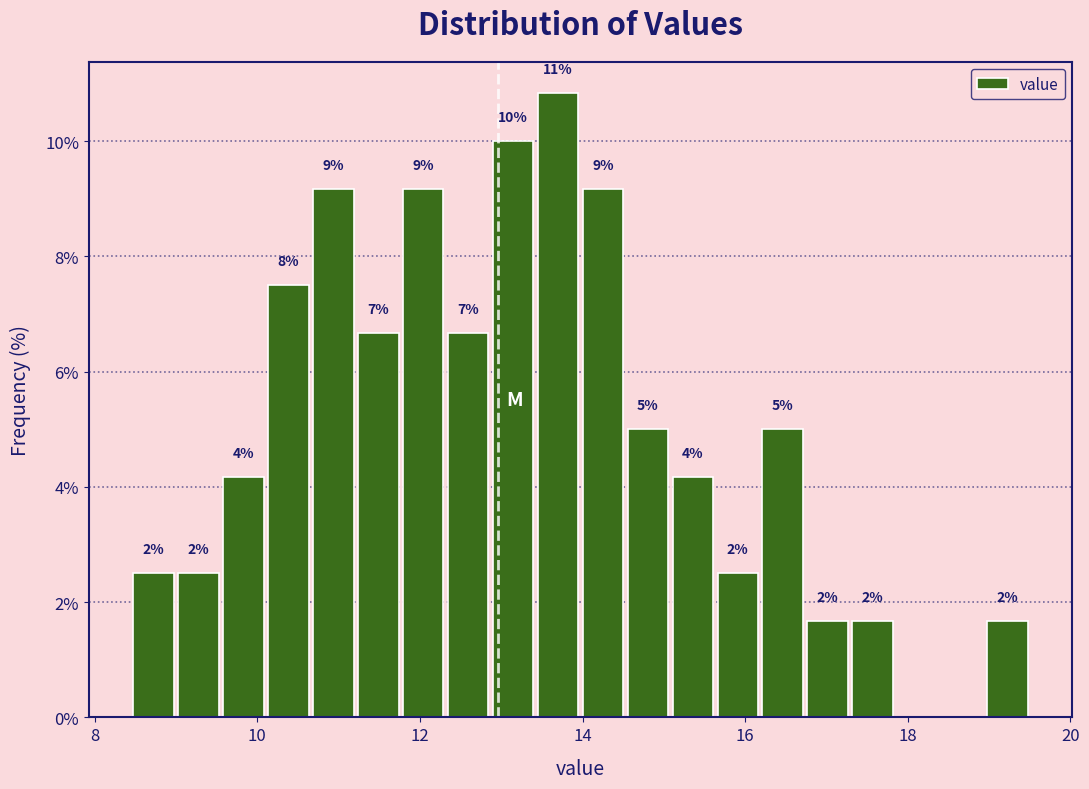

Around what value on the x-axis is the tallest bar? Give the approximate position of its centre, as read against the axis.

13.6